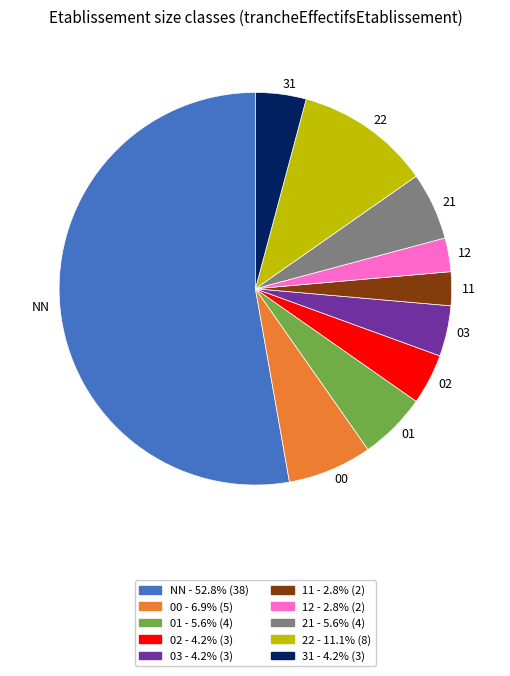

Is the sum of 12 and 21 greater than half?

No